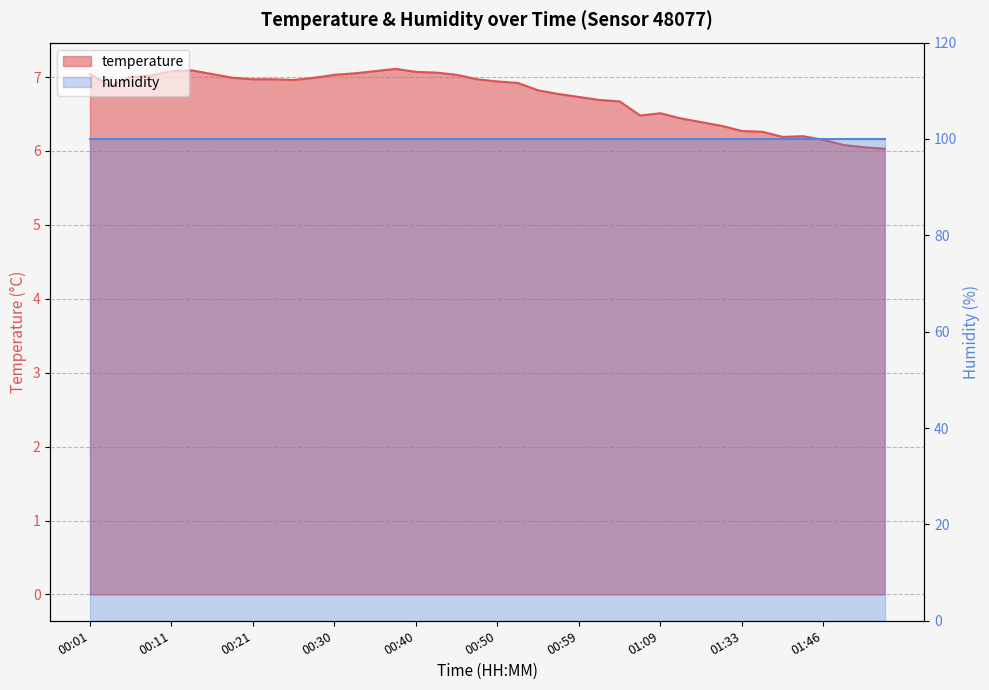

What is the smallest value displayed?

6.0